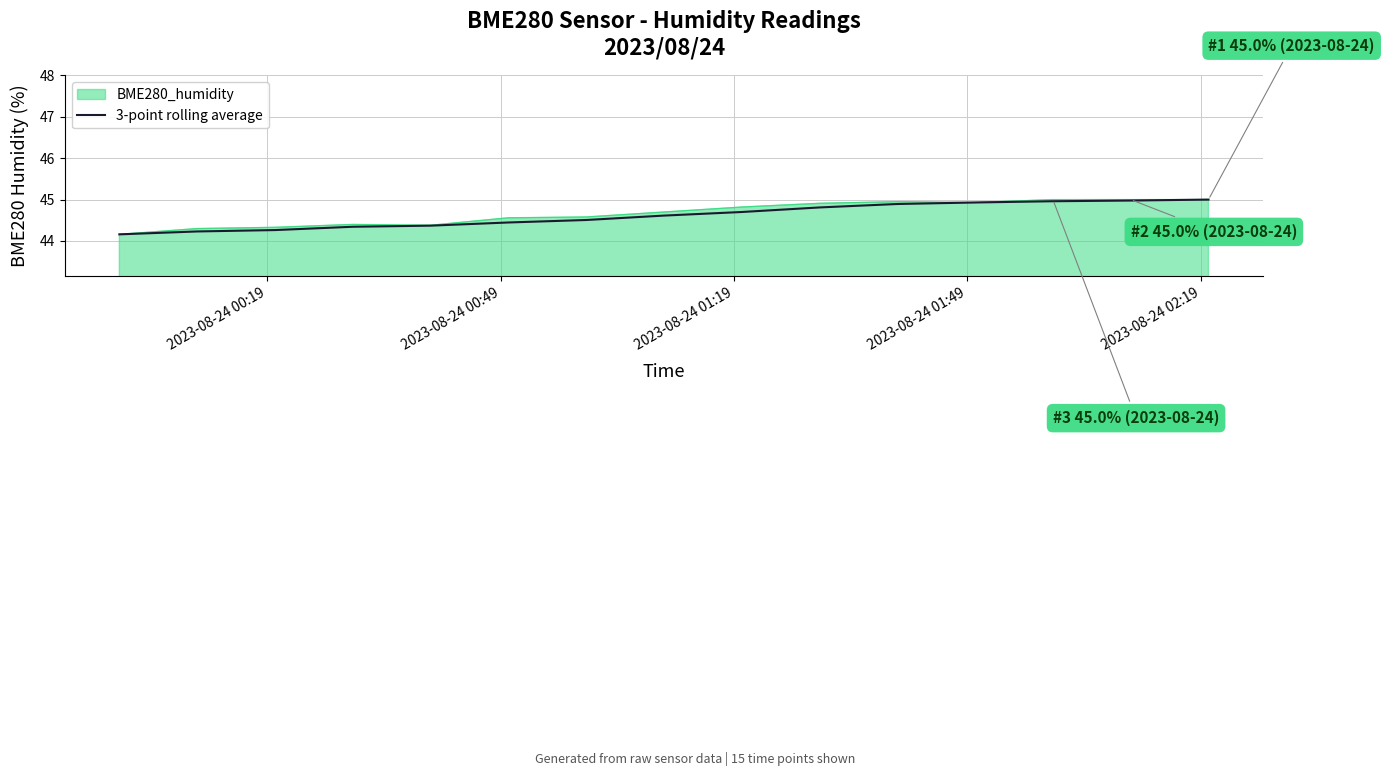

What is the minimum value for 3-point rolling average?

44.2